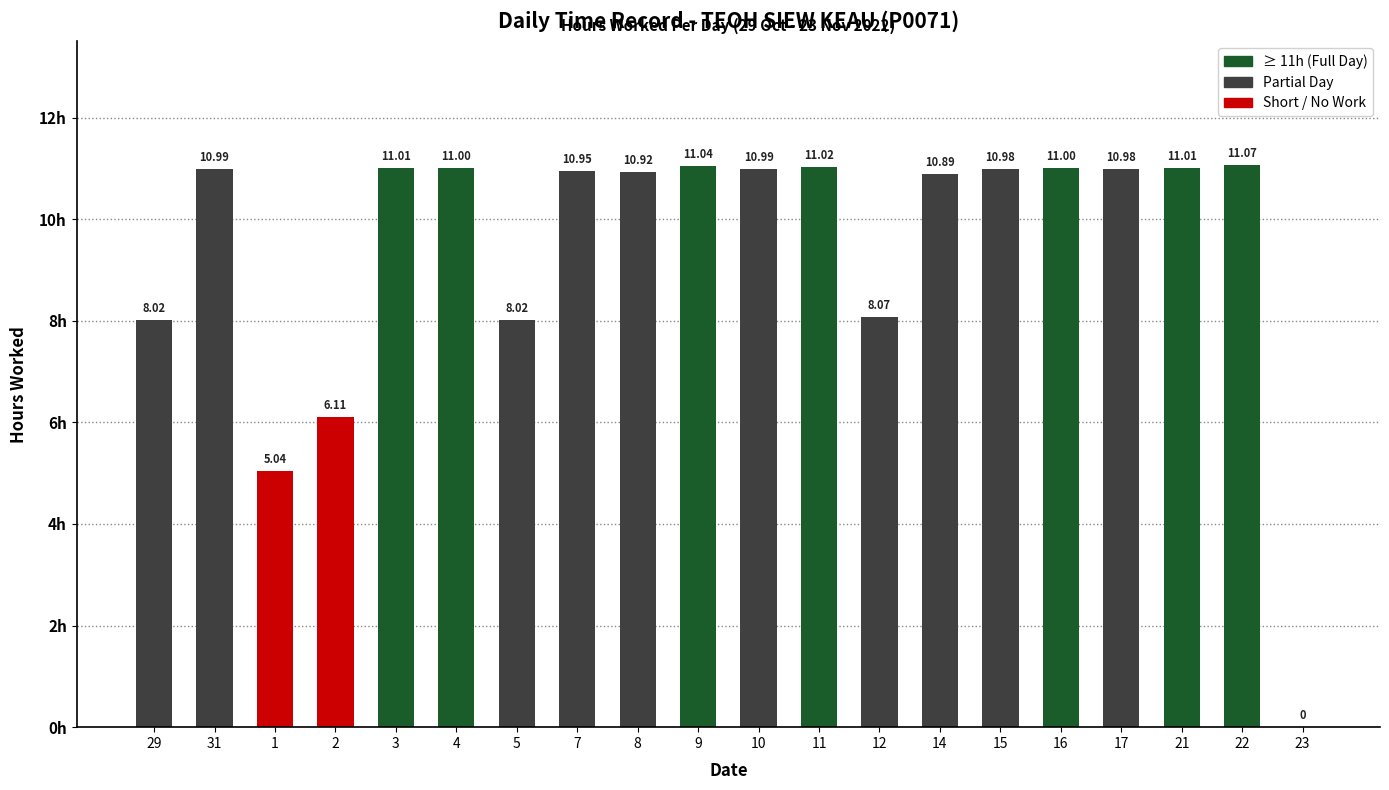

What is the sum of all values?

189.1